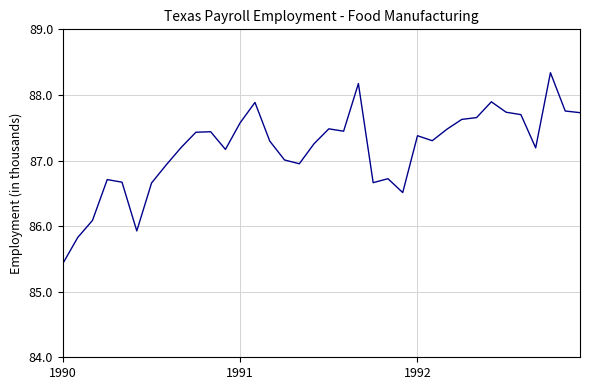

What is the difference between the maximum and minimum values?

2.9